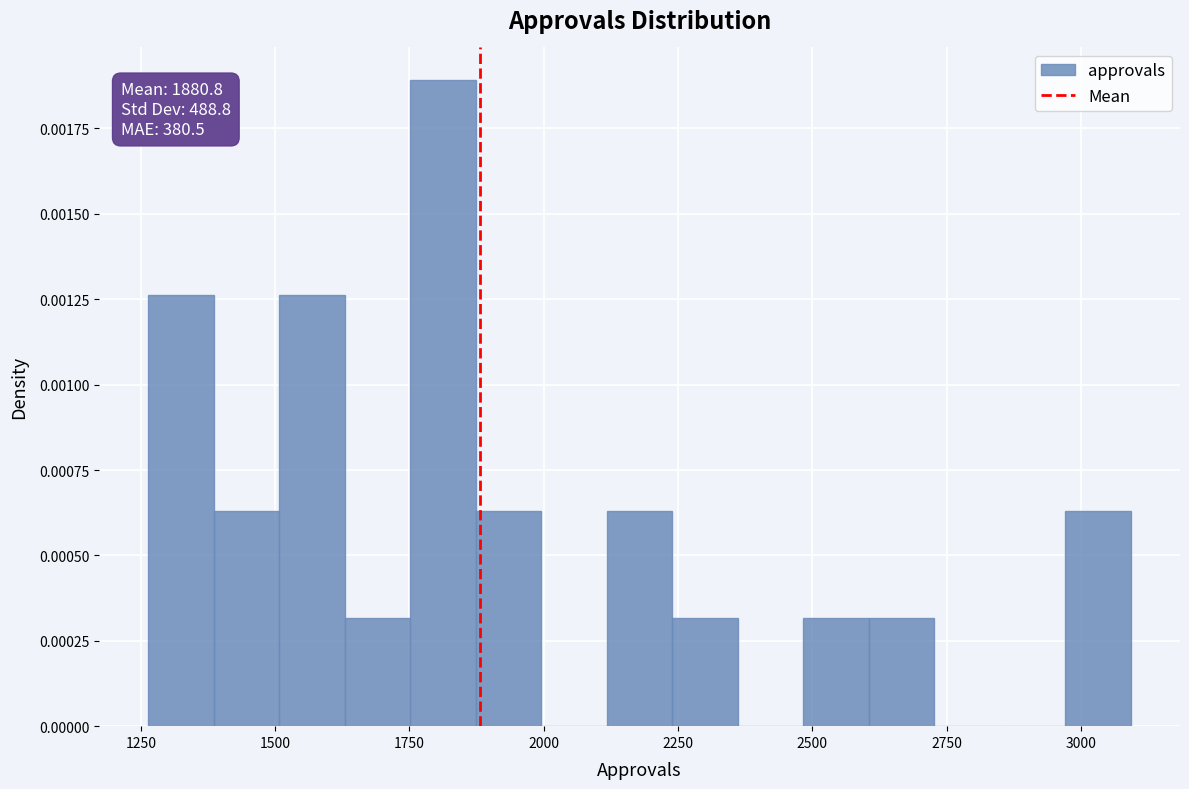

Read against the x-axis, roughly where is the centre of the tallest bar?

1800